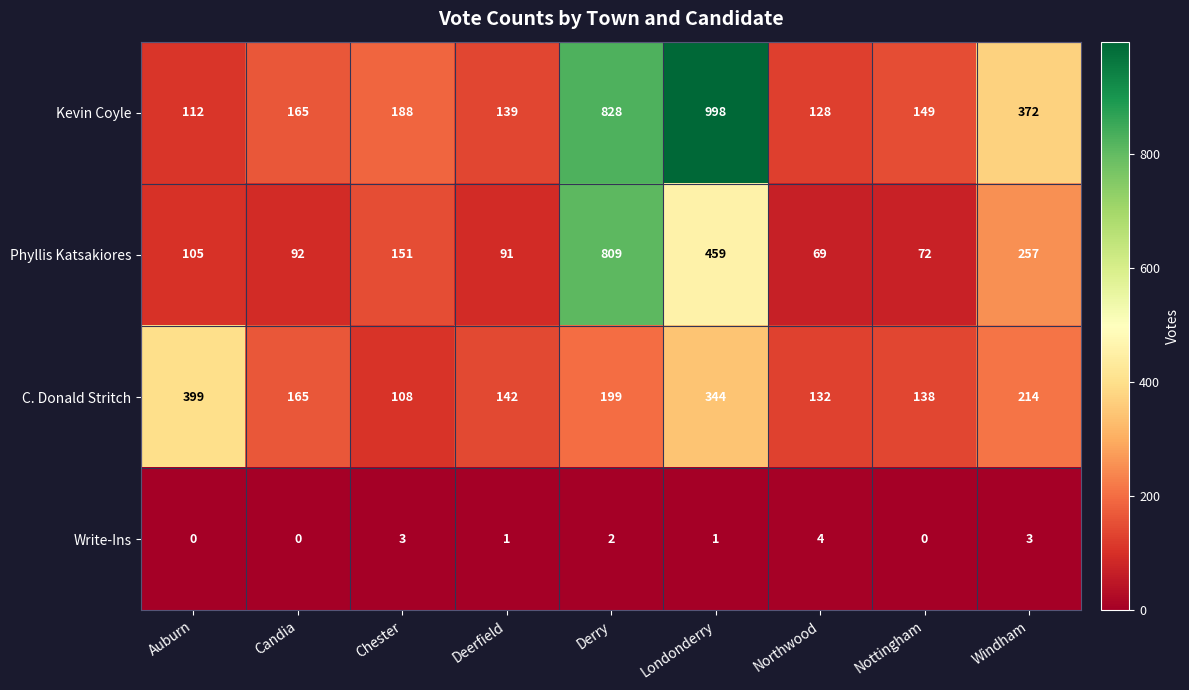

Which series has the largest total across all categories?

Kevin Coyle